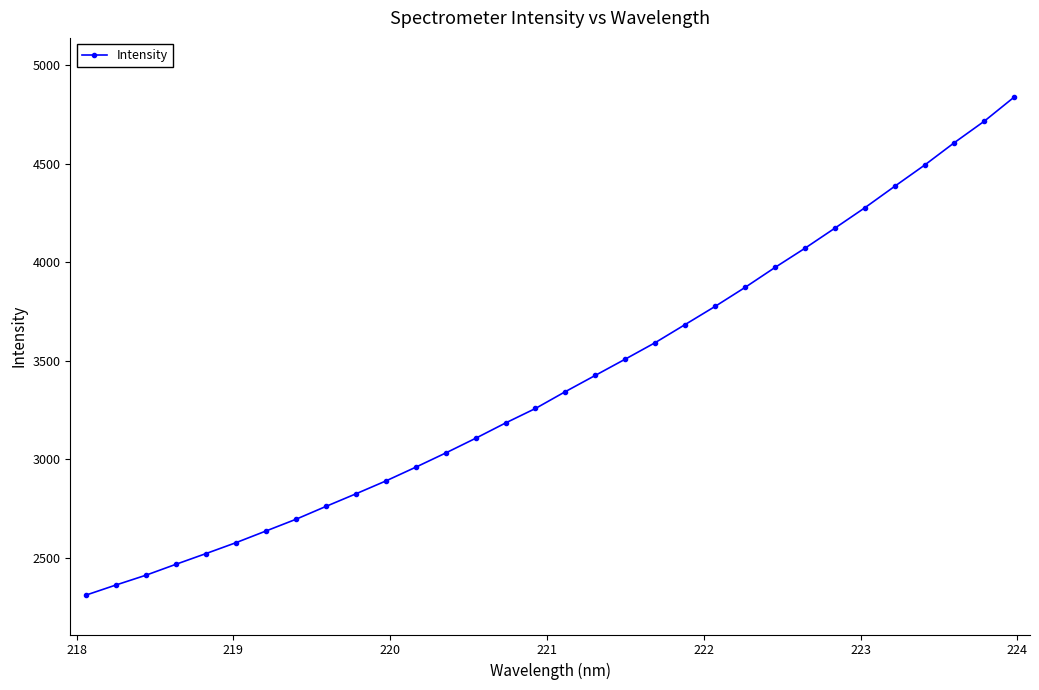

Is this an area chart (filled region under the line)?

No